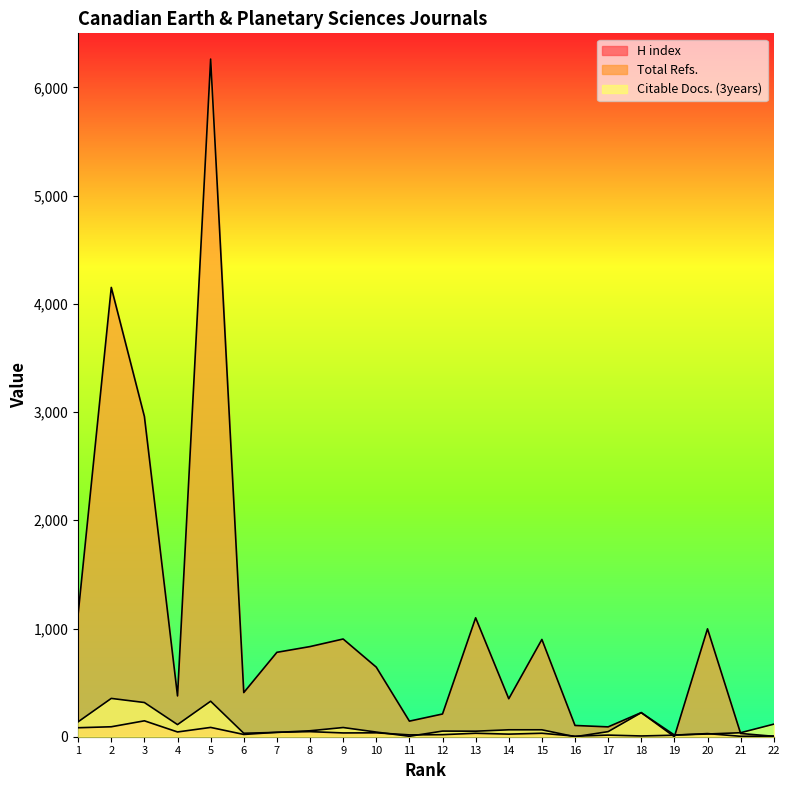

What is the greatest value displayed?

6262